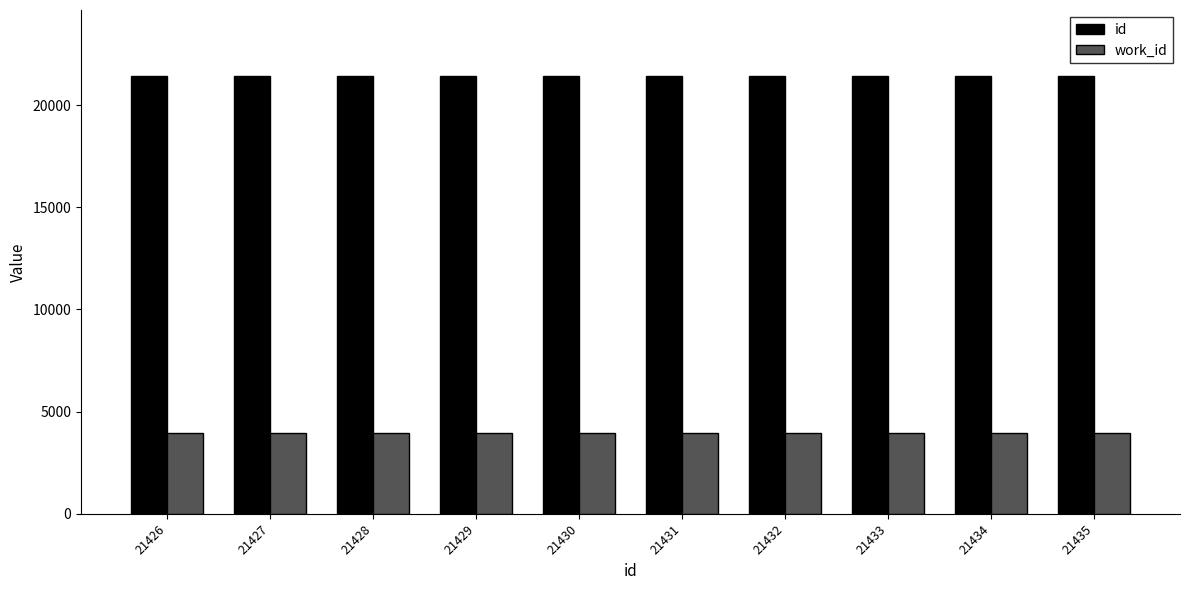

Count the number of data series in this chart.

2